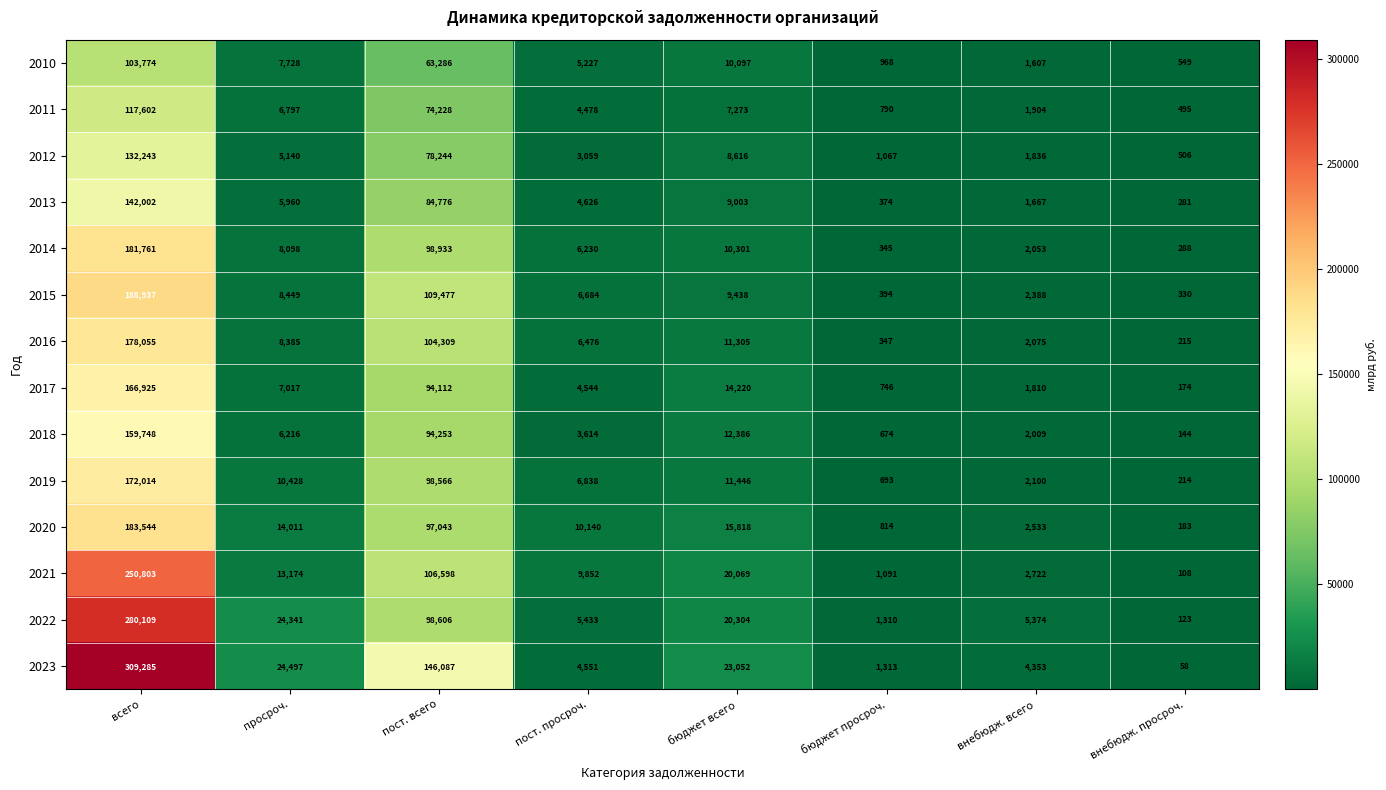

The 2022 series shows 12553 at бюджет всего. True or false?

False